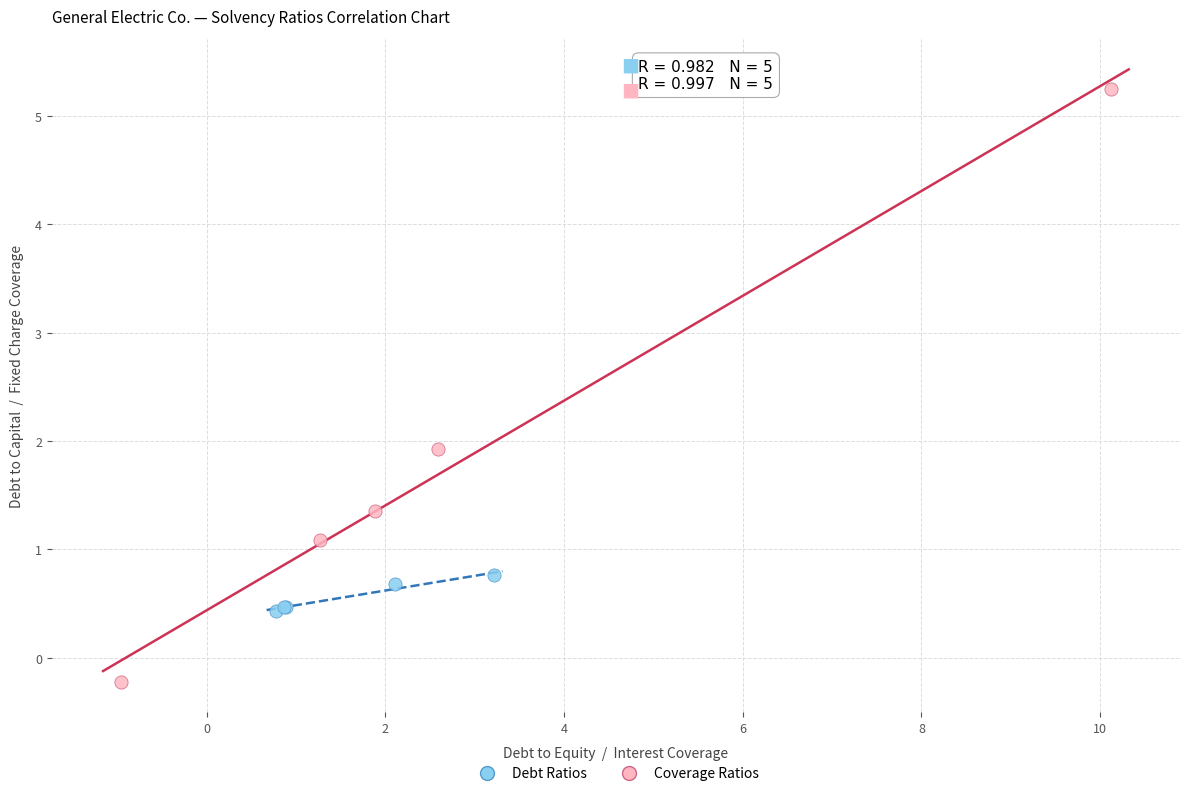

Which series has the largest Y range (max minus min)?

Coverage Ratios